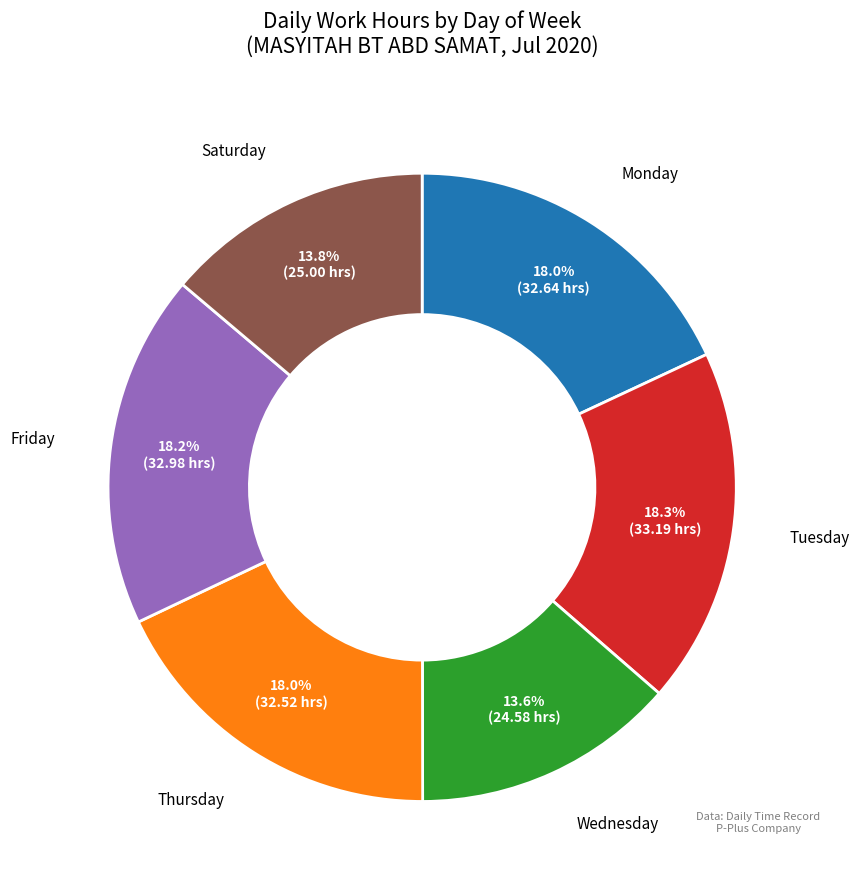

Does Monday represent more than half of the total?

No